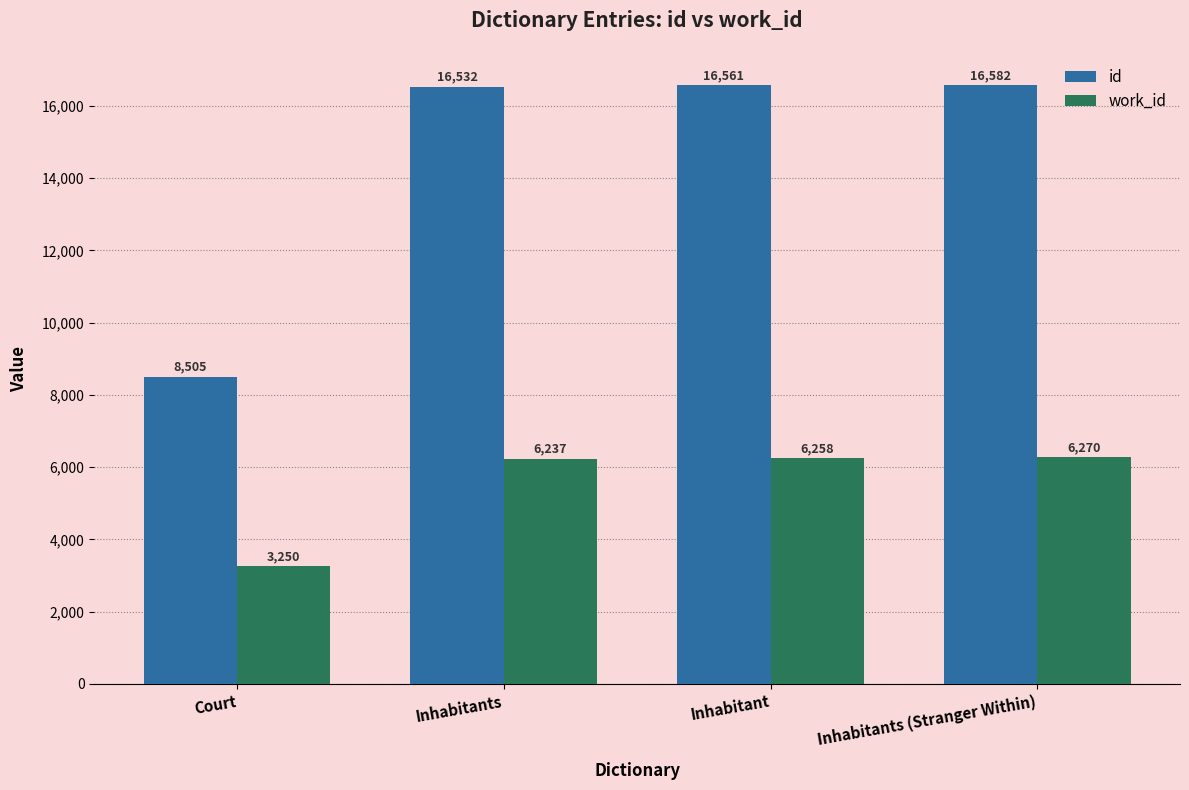

Reading right to left, transcribe all the data shown in this chart.

id: Inhabitants (Stranger Within)=16582	Inhabitant=16561	Inhabitants=16532	Court=8505
work_id: Inhabitants (Stranger Within)=6270	Inhabitant=6258	Inhabitants=6237	Court=3250